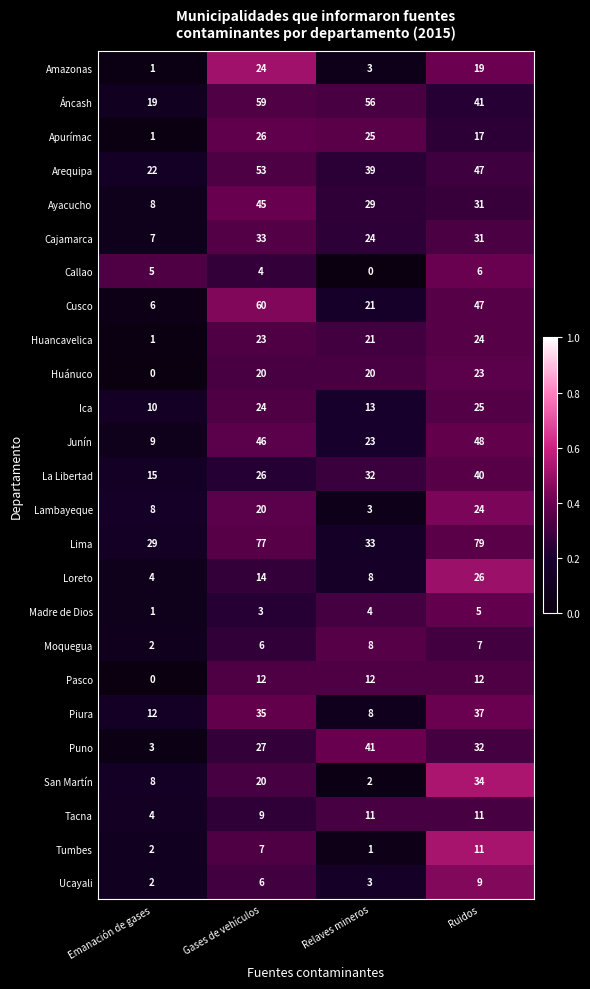

Is it true that Ucayali equals 10 at Gases de vehículos?

False